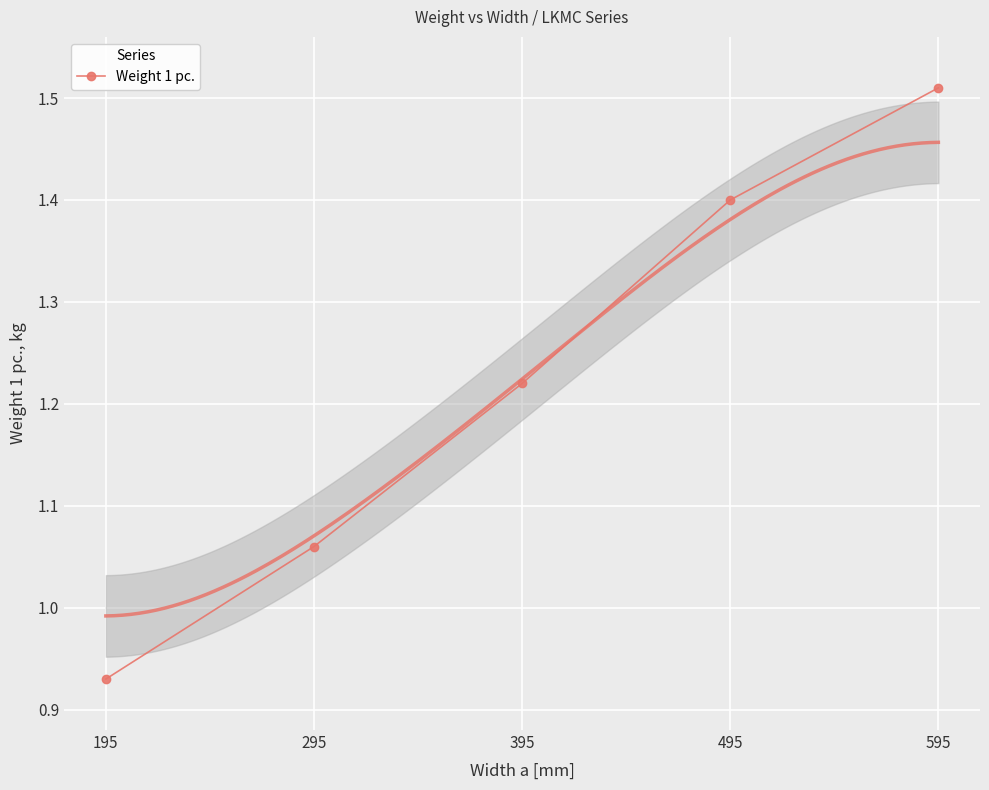

What is the ratio of the value at 395 to the value at 495?

0.9